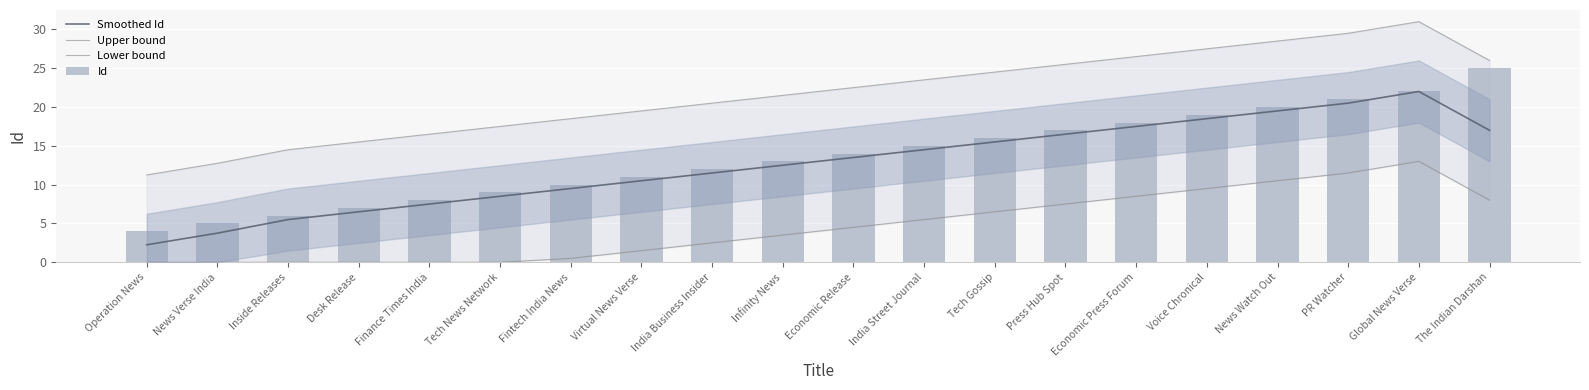

What are all the series names shown in the legend?

Smoothed Id, Upper bound, Lower bound, Id